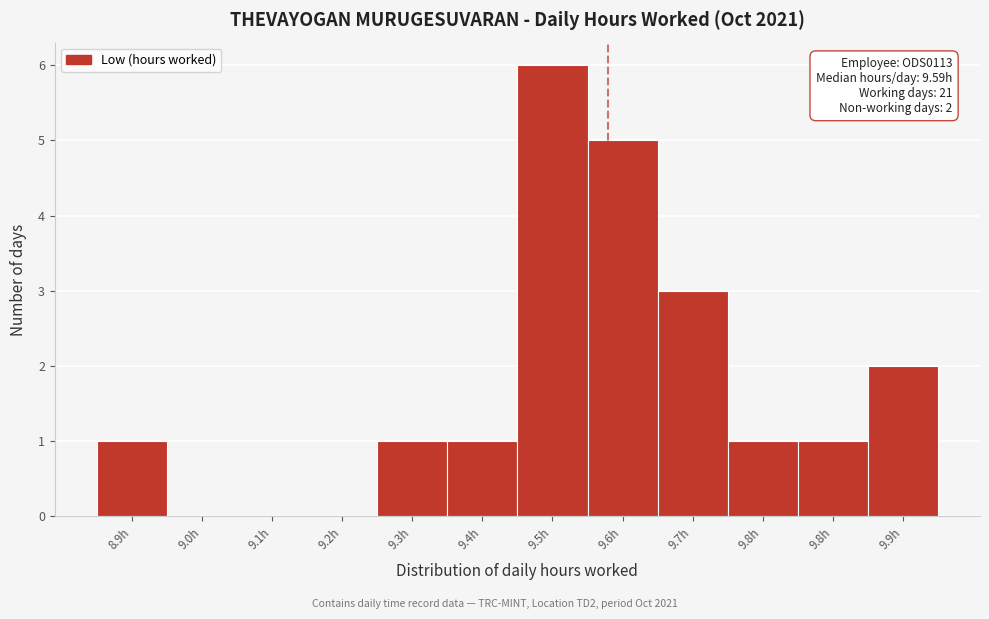

How many categories are shown in the chart?

12